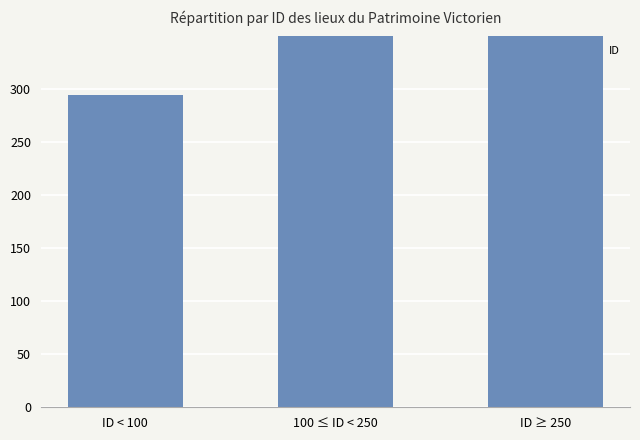

What is the sum of all values?

3761